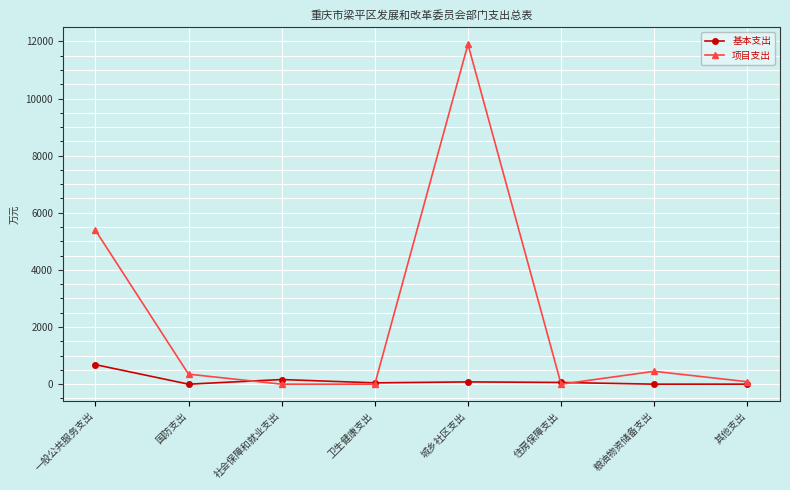

What is the maximum value shown in the chart?

11900.0